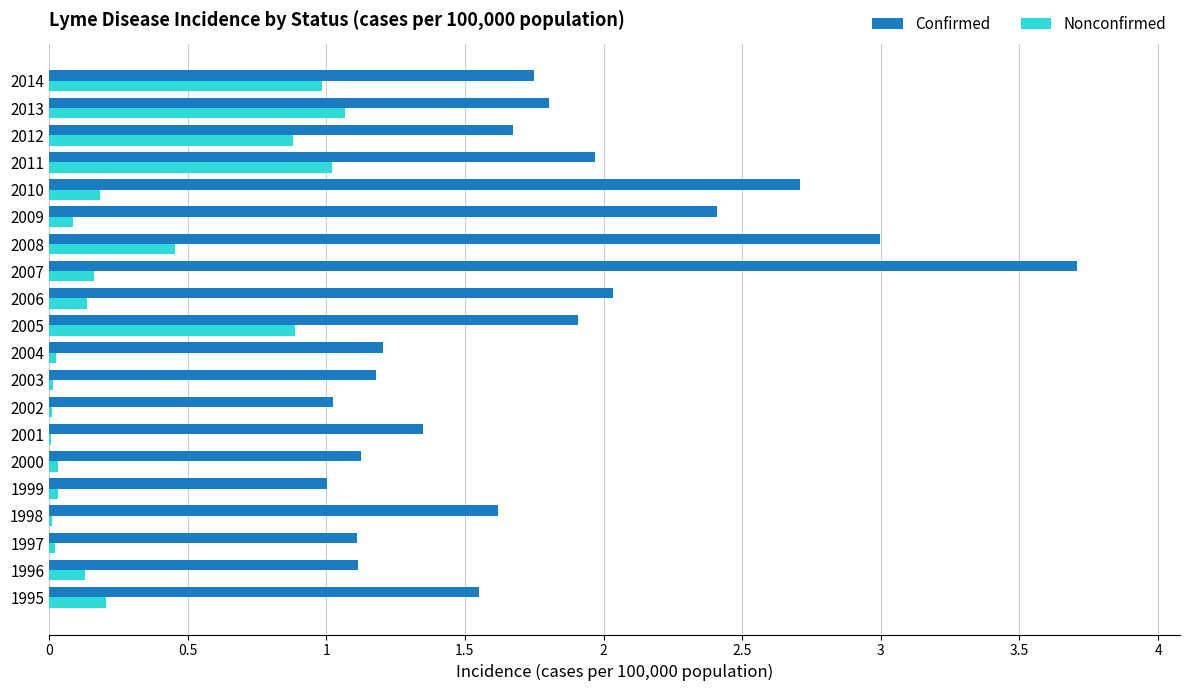

The Confirmed series shows 0.6 at 1995. True or false?

False